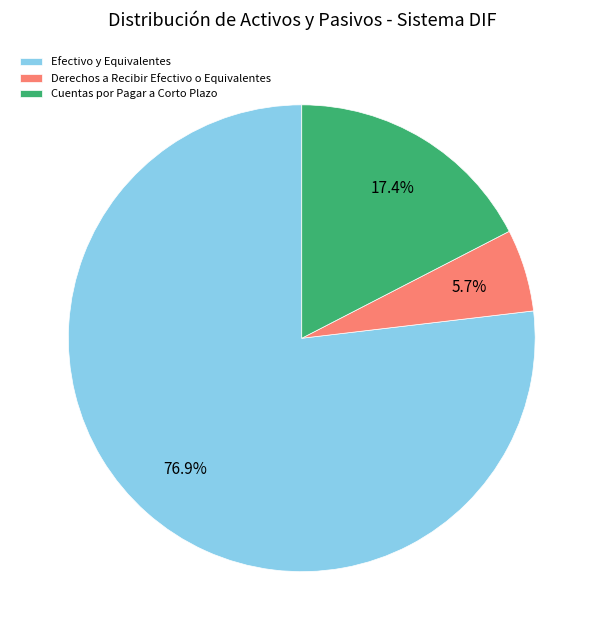

Combined, do Cuentas por Pagar a Corto Plazo and Efectivo y Equivalentes account for over 50%?

Yes